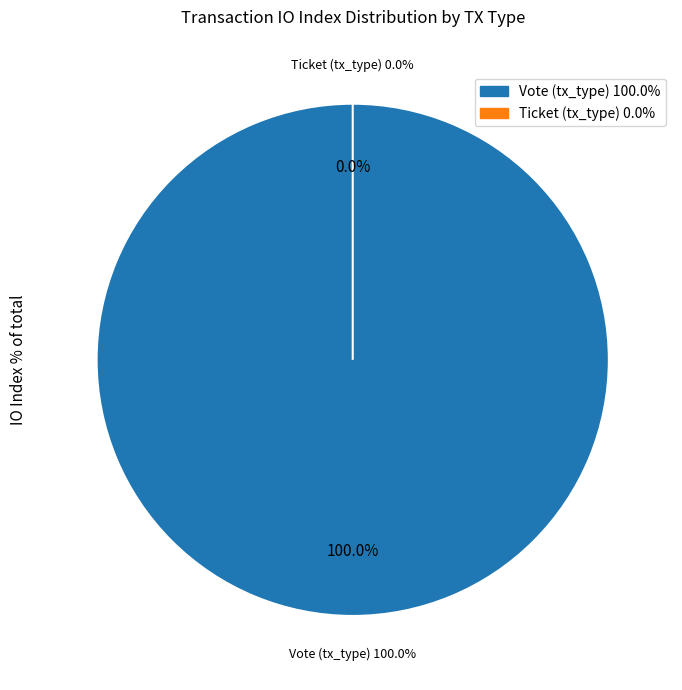

How many segments does this pie chart have?

2